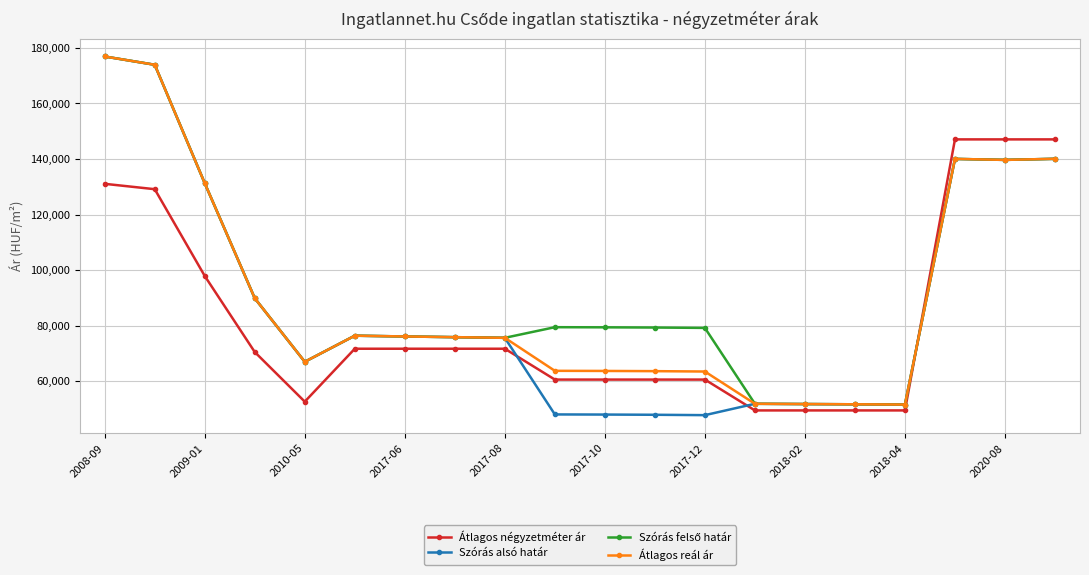

True or false: Átlagos reál ár has more than 1 interior local peaks.

True